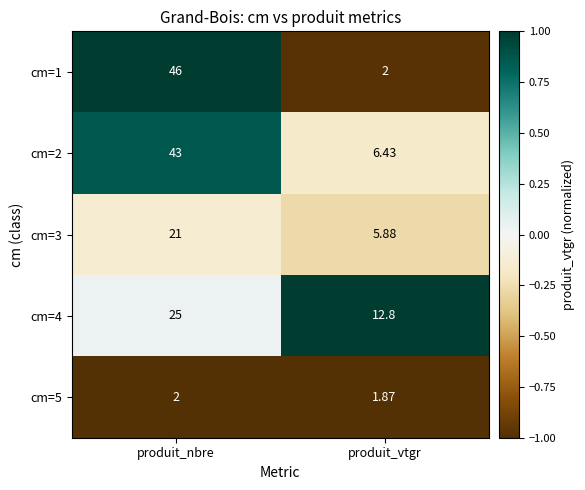

Which series has the widest spread of values?

cm=1